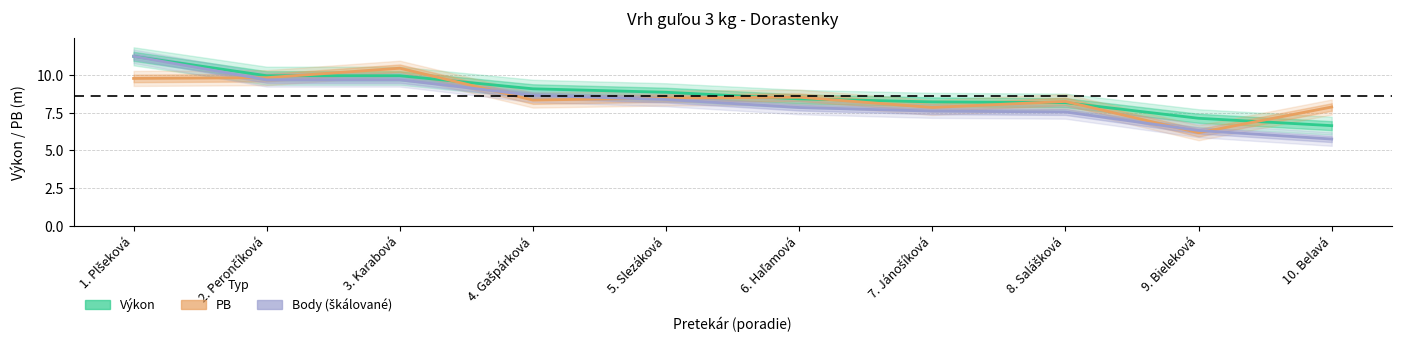

How many data points in Výkon are less than 8?

2